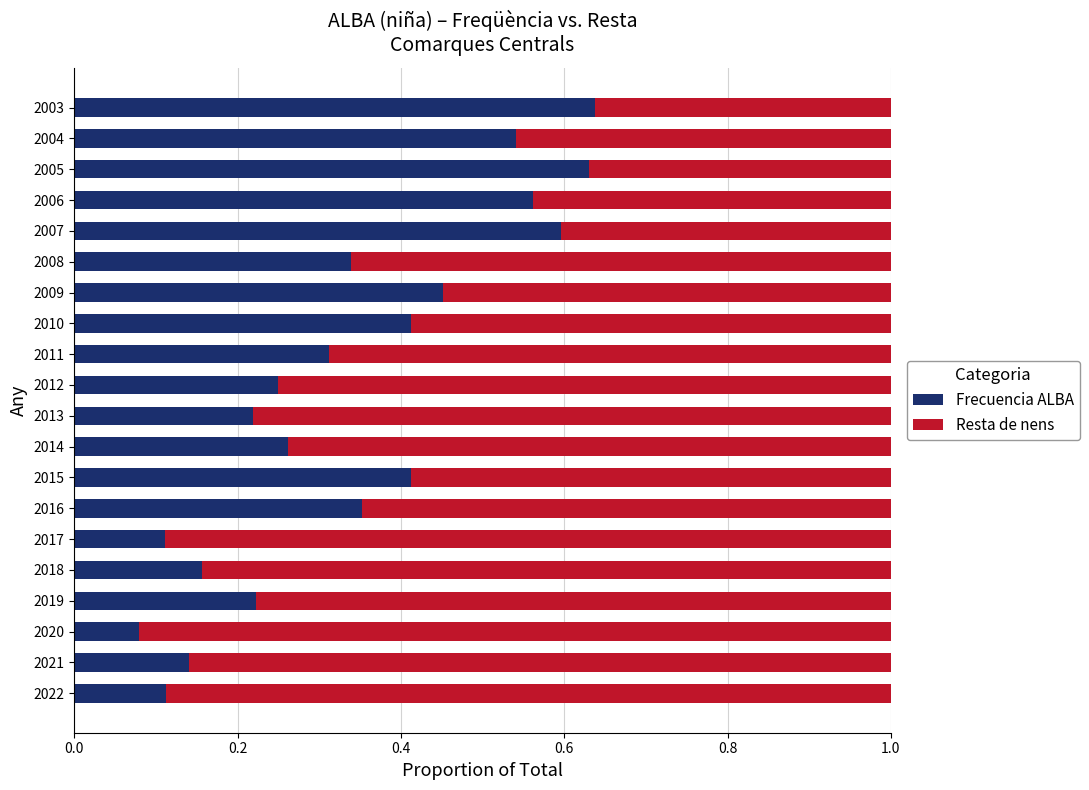

What is the sum of all Frecuencia ALBA values?

6.8